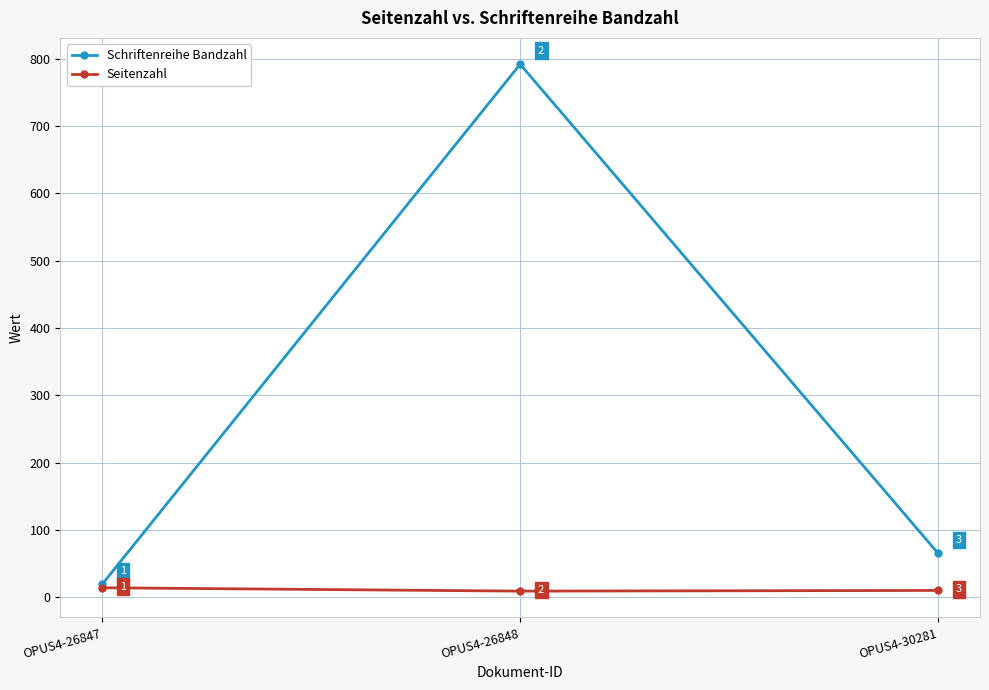

Which label corresponds to the smallest value in the chart?

OPUS4-26848